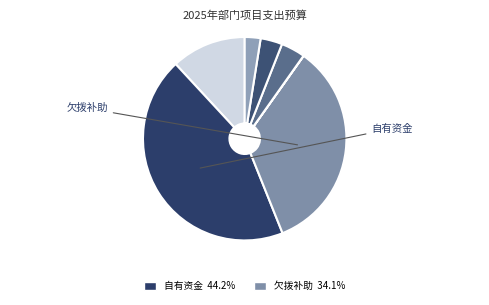

Count the number of slices in the pie.

7